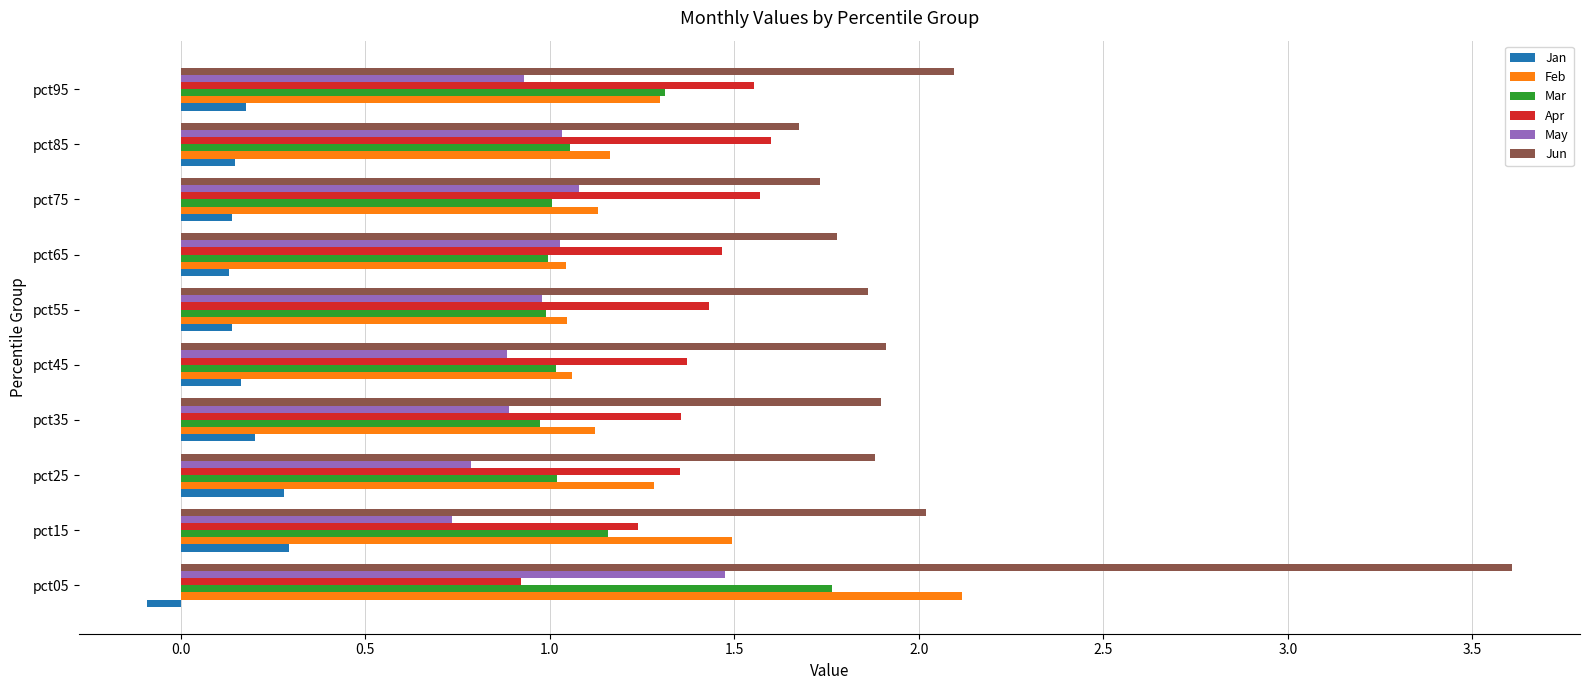

Is it true that Feb equals 1.1 at pct75?

True